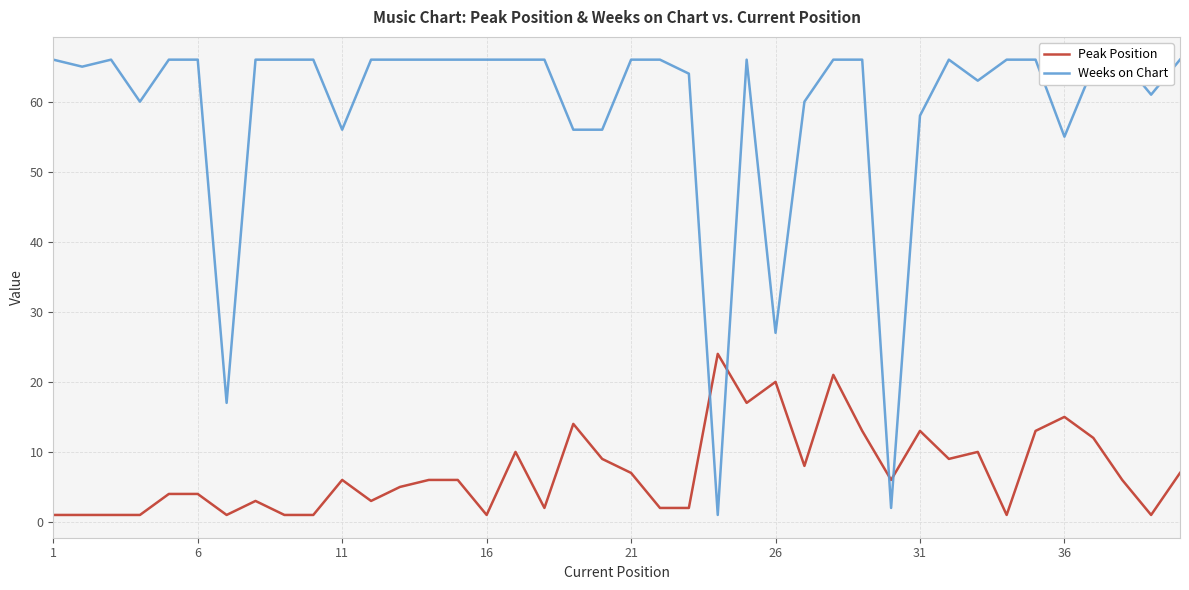

The Peak Position series shows 7 at 21. True or false?

True